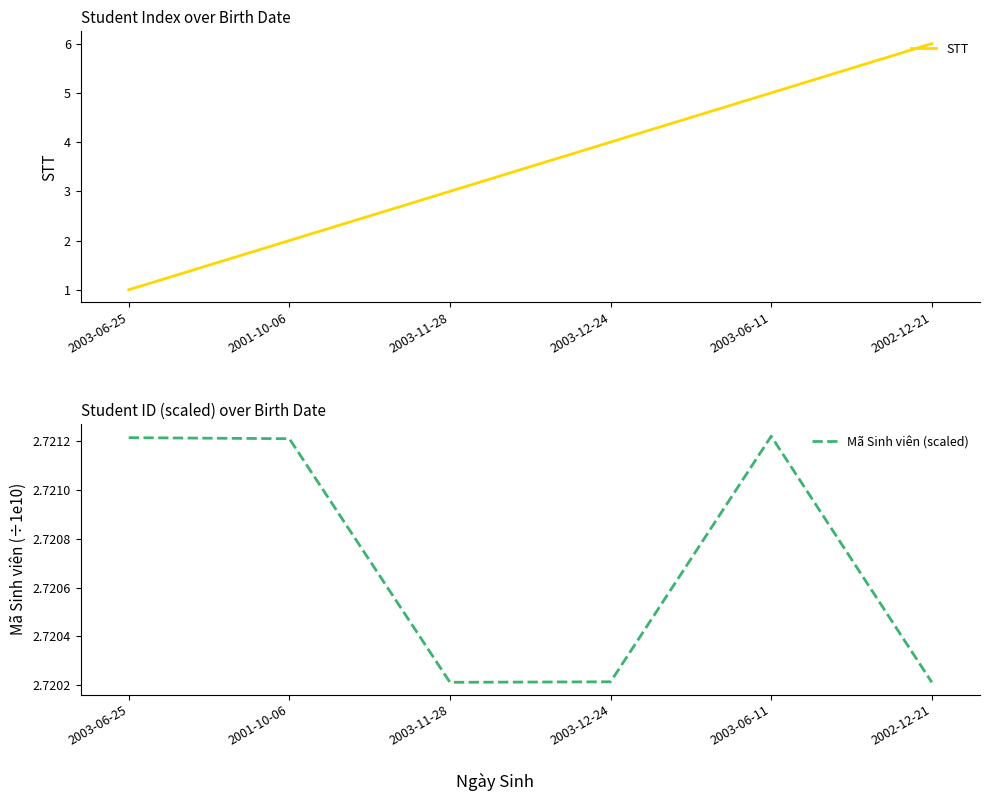

List the series in order of their overall mean, lowest first.

Mã Sinh viên (scaled), STT